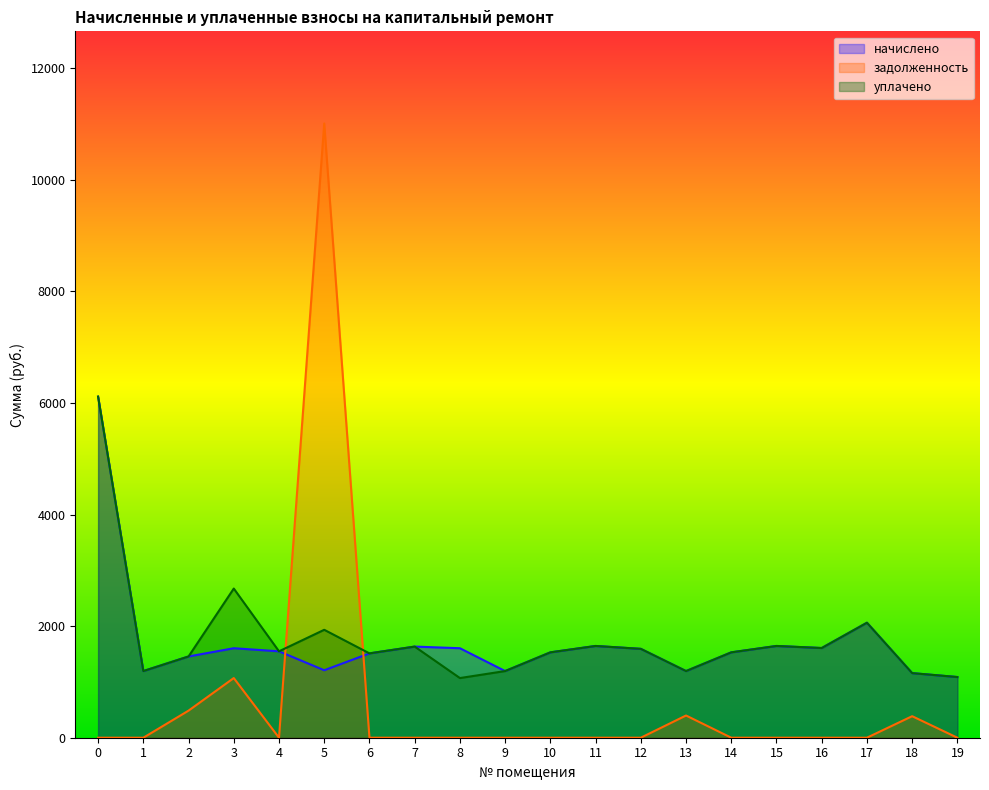

True or false: задолженность and начислено cross at least once.

True